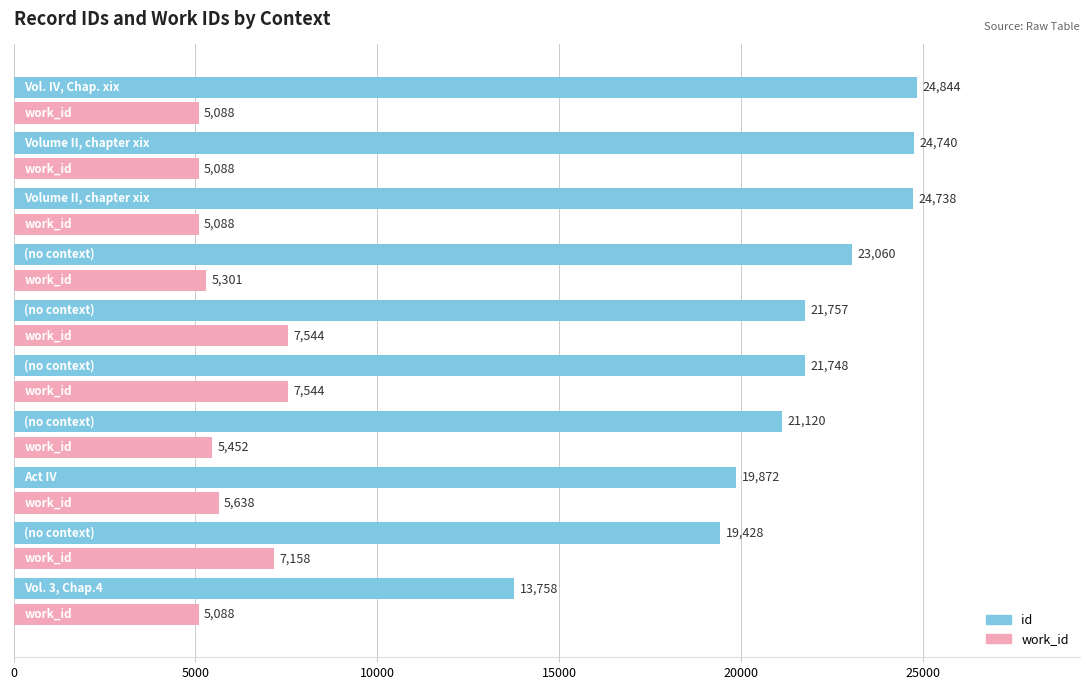

What is the average value of the work_id series?

5899